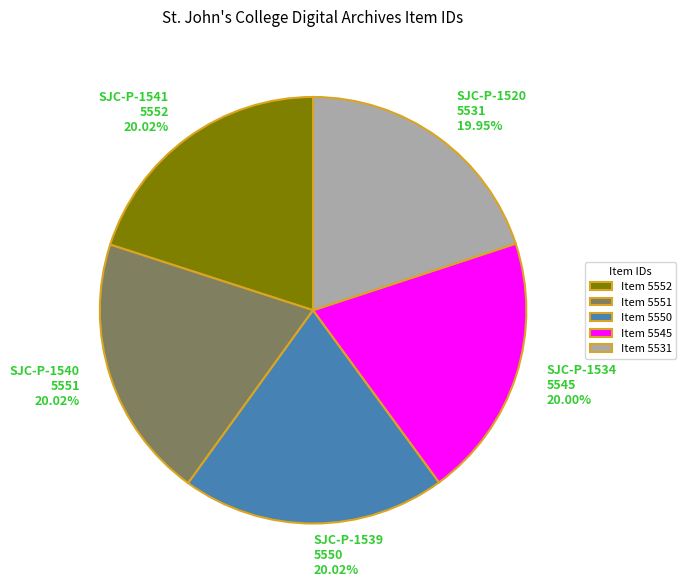

Is the sum of SJC-P-1520 5531 19.95% and SJC-P-1539 5550 20.02% greater than half?

No